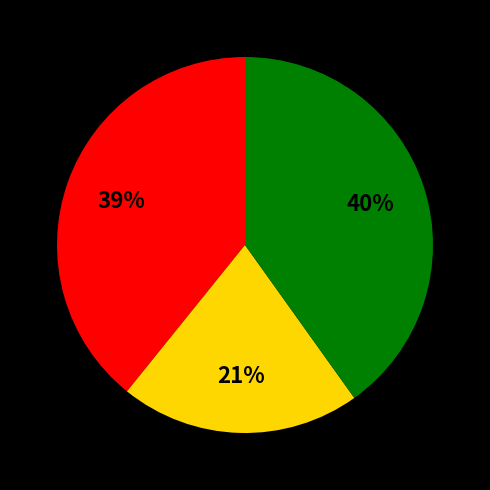

To the nearest percent, what is the difference between the largest and smallest slice percentages?

19%